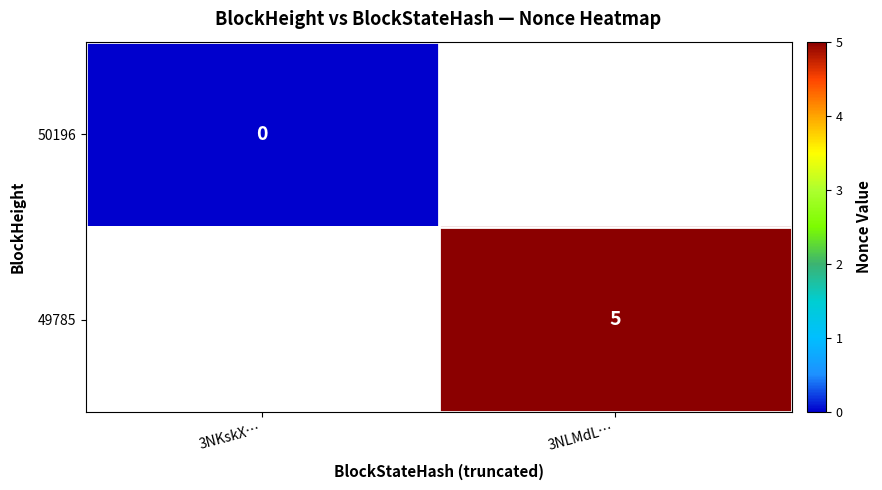

True or false: 49785 has a value of 5 at 3NLMdL….

True